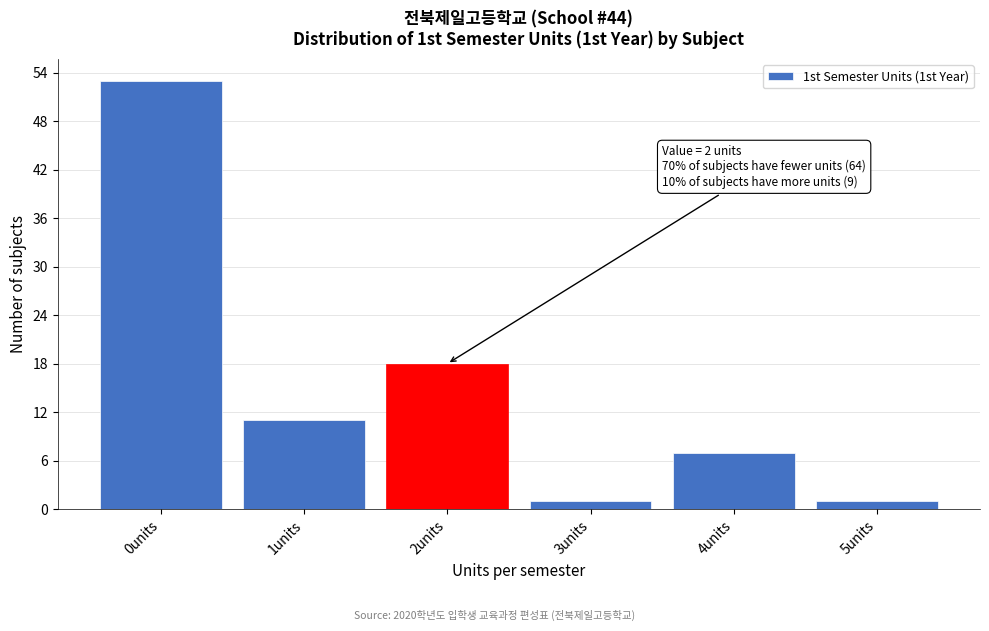

Over which range of the x-axis is the bar tallest?

-0.5 to 0.5